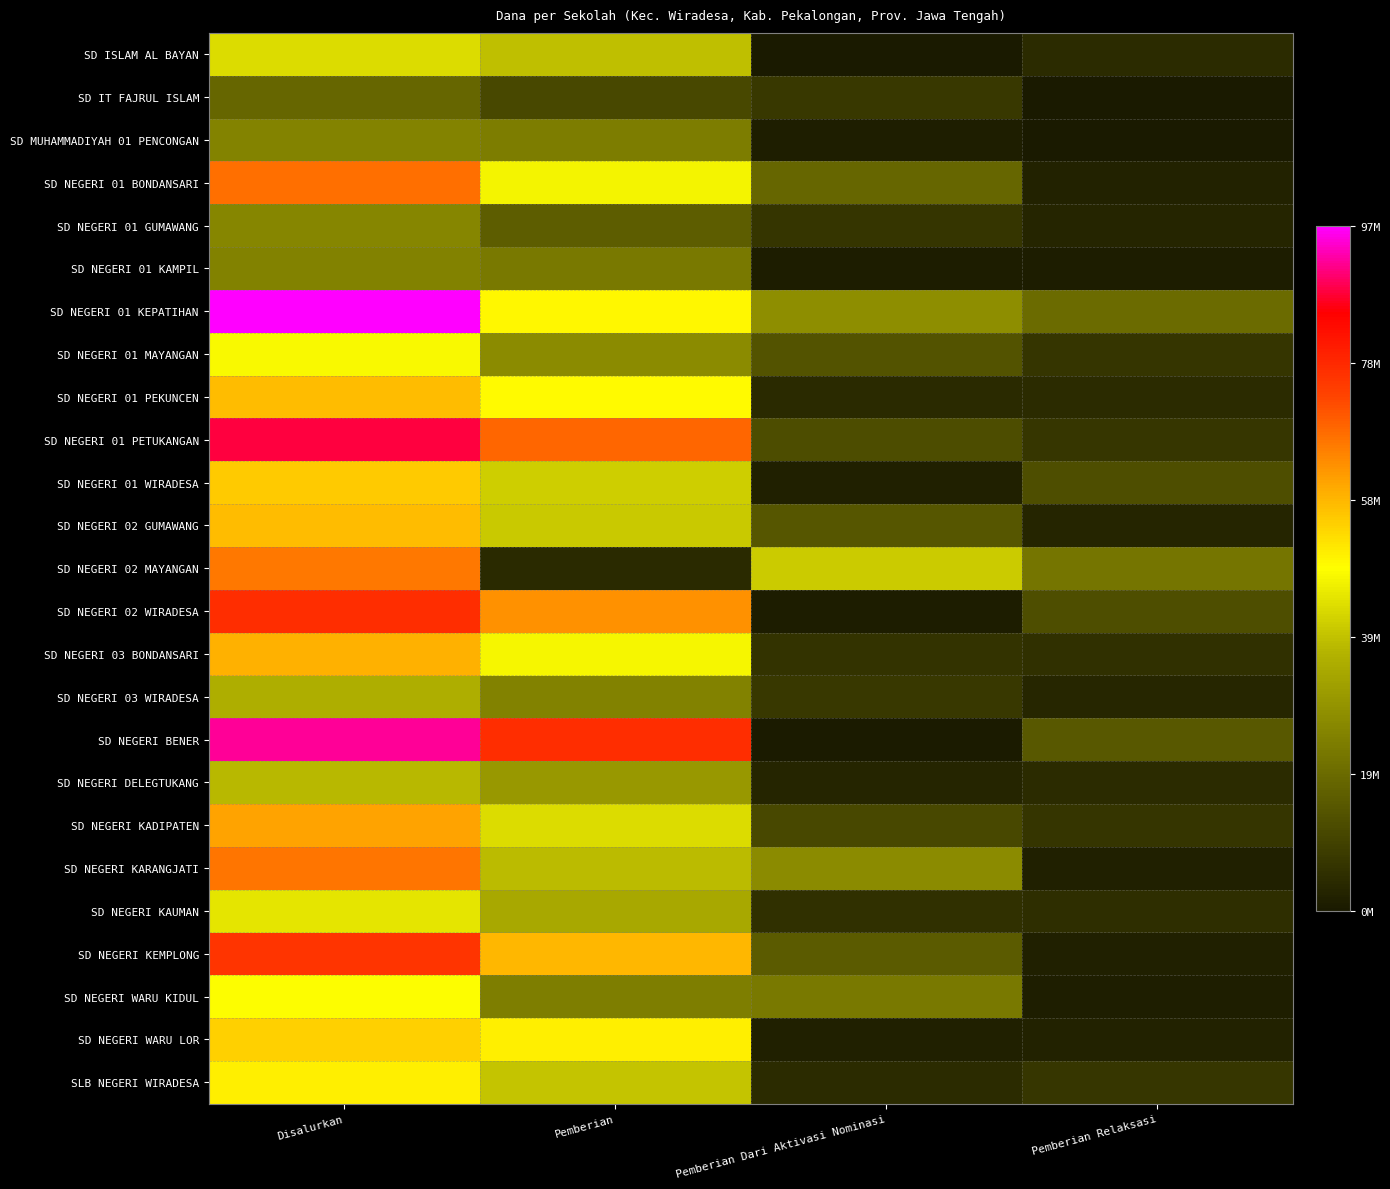

Which has a higher value, Disalurkan or Pemberian Dari Aktivasi Nominasi?

Disalurkan